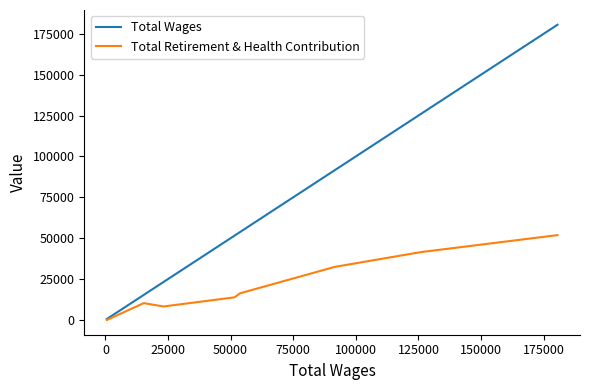

What is the average value of the Total Wages series?

67817